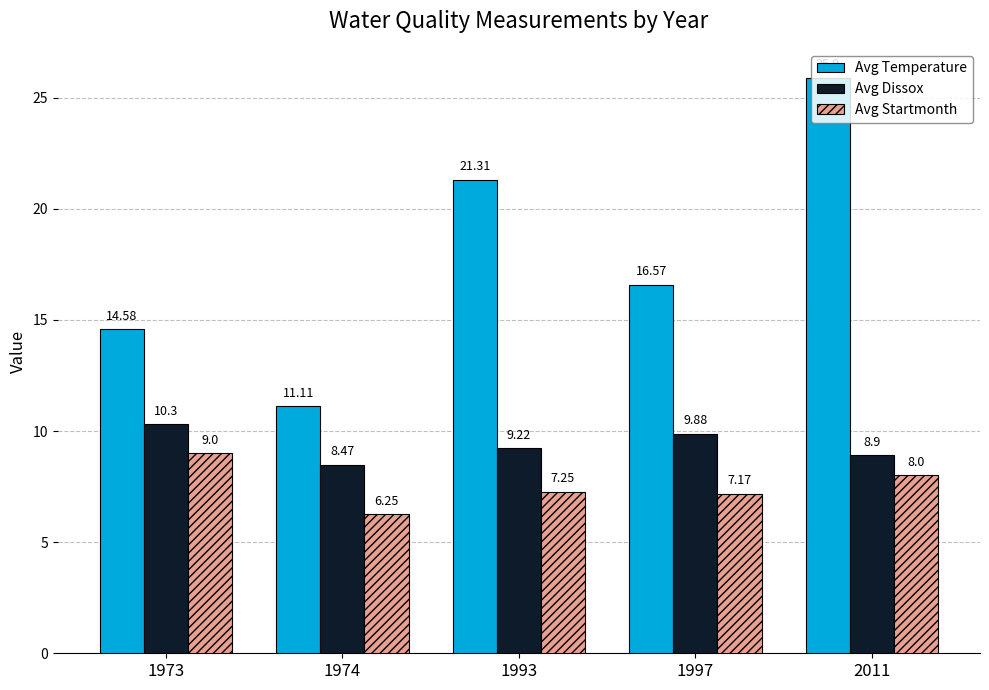

At which label does Avg Startmonth first exceed 7?

1973